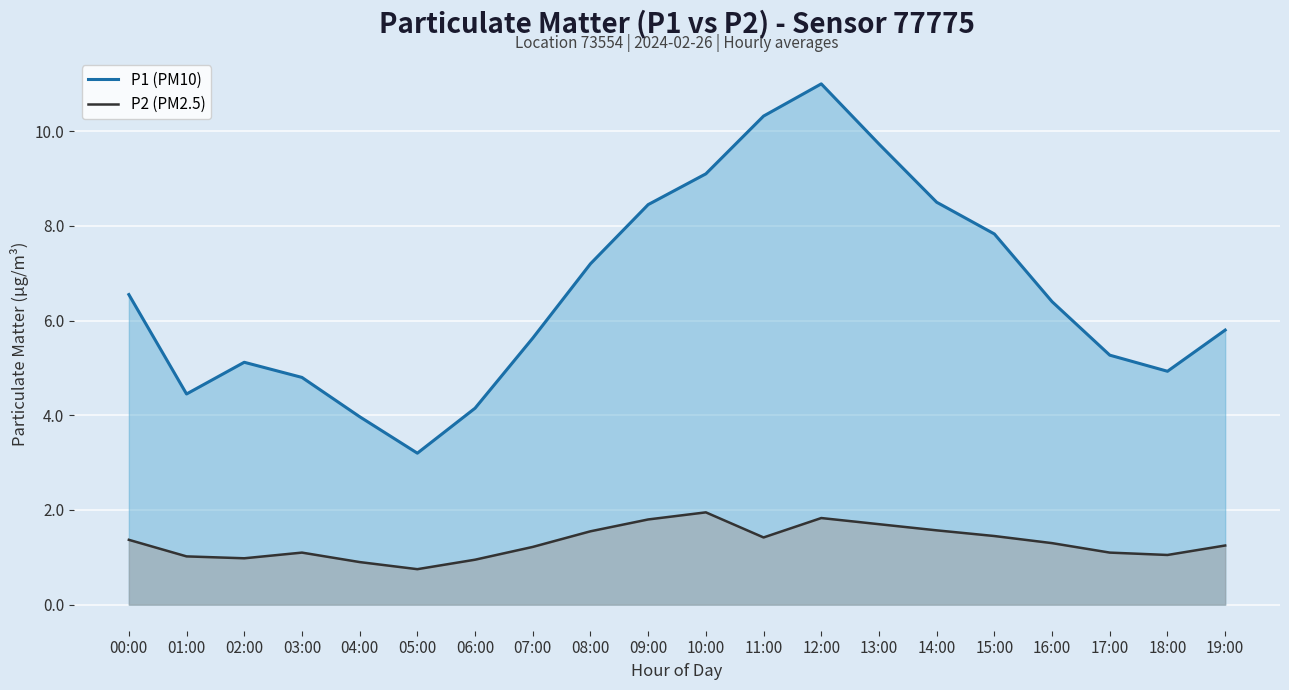

The P2 (PM2.5) series shows 0.5 at 15:00. True or false?

False